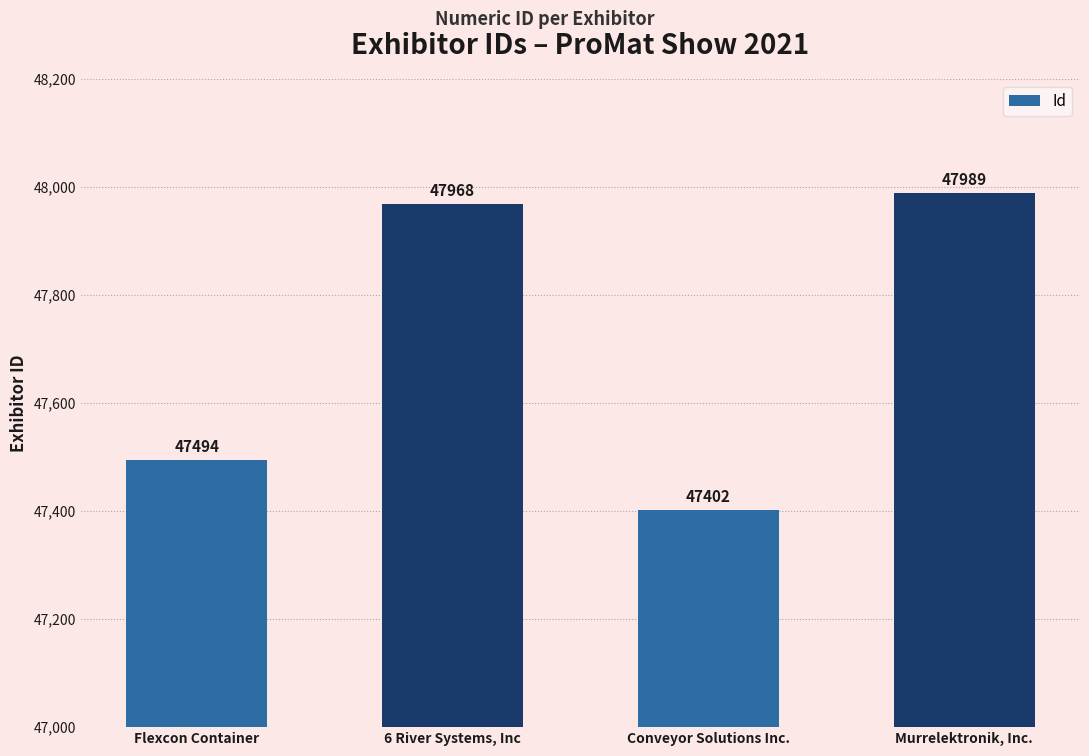

Reading left to right, transcribe all the data shown in this chart.

Flexcon Container=47494	6 River Systems, Inc=47968	Conveyor Solutions Inc.=47402	Murrelektronik, Inc.=47989